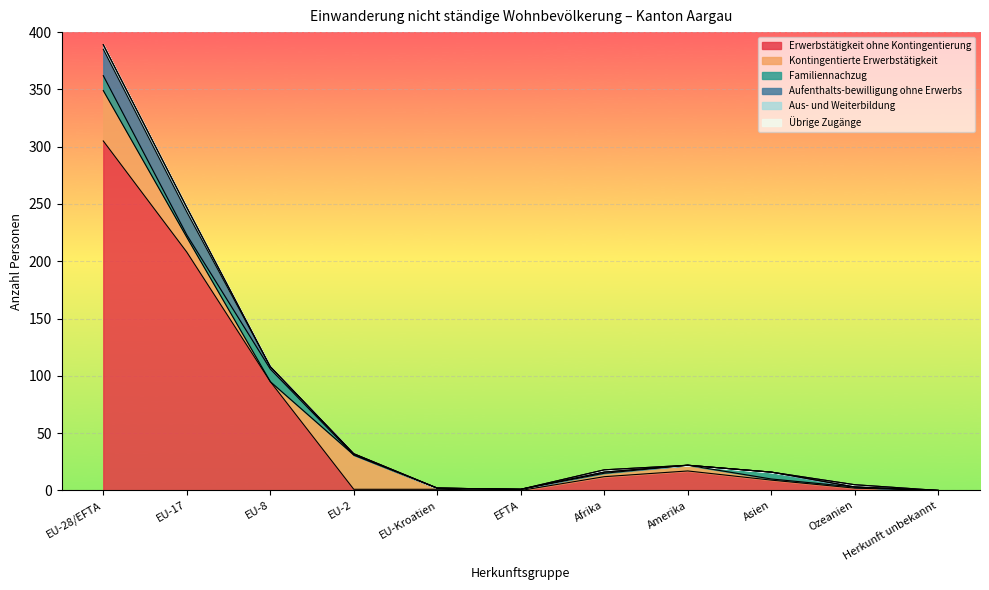

True or false: Familiennachzug has a value of 11 at EU-8.

True